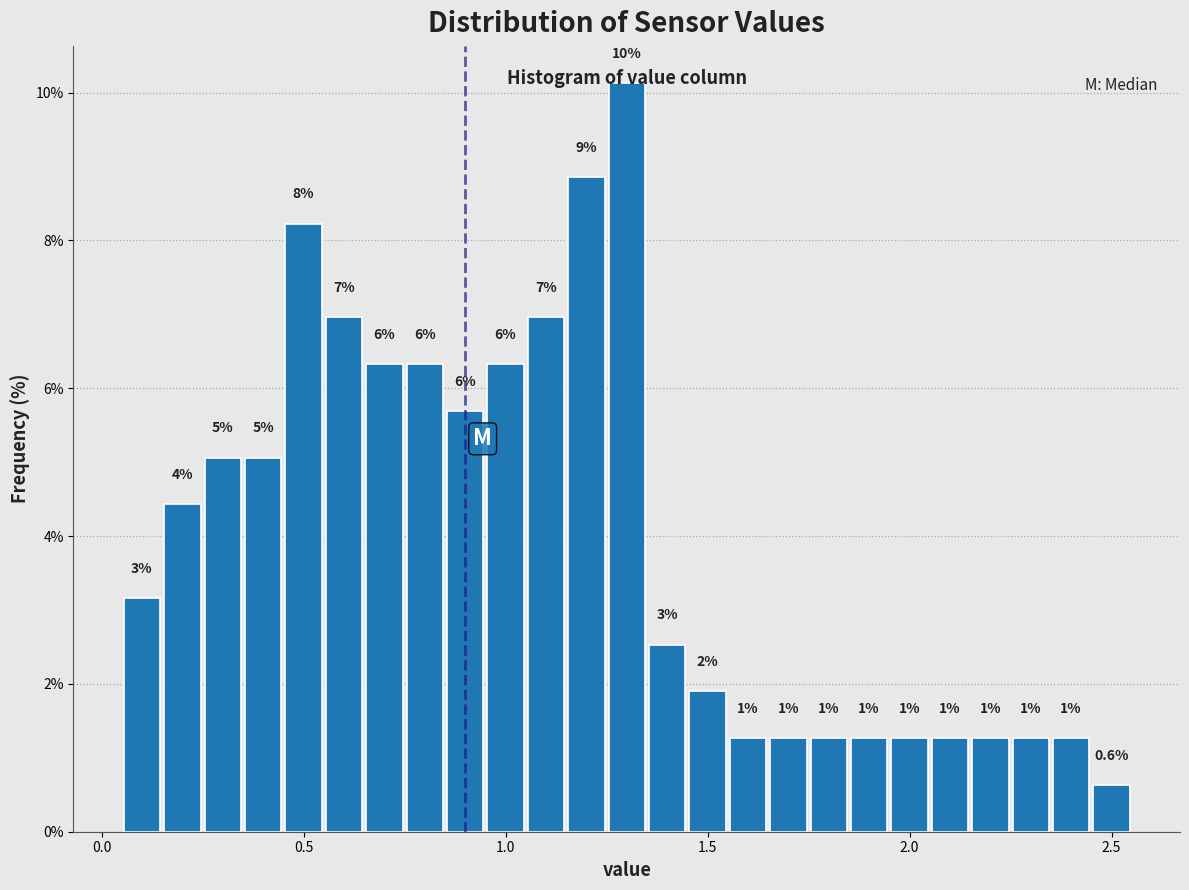

Read against the x-axis, roughly where is the centre of the tallest bar?

1.30